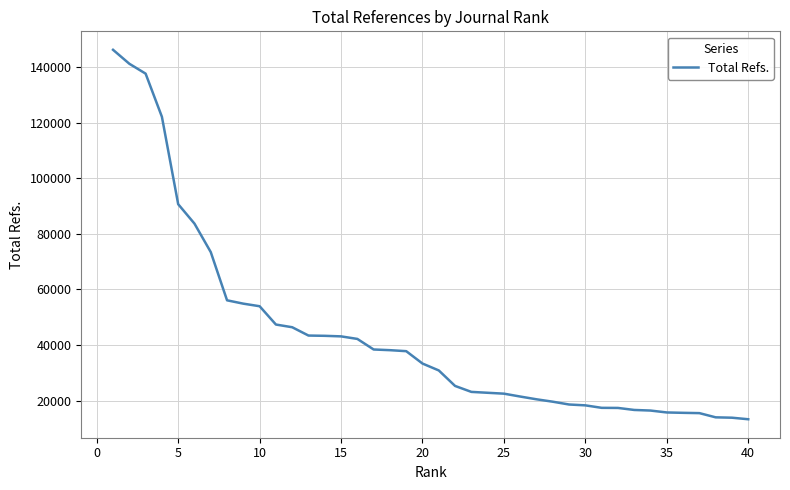

Does the chart display data point markers on the line(s)?

No